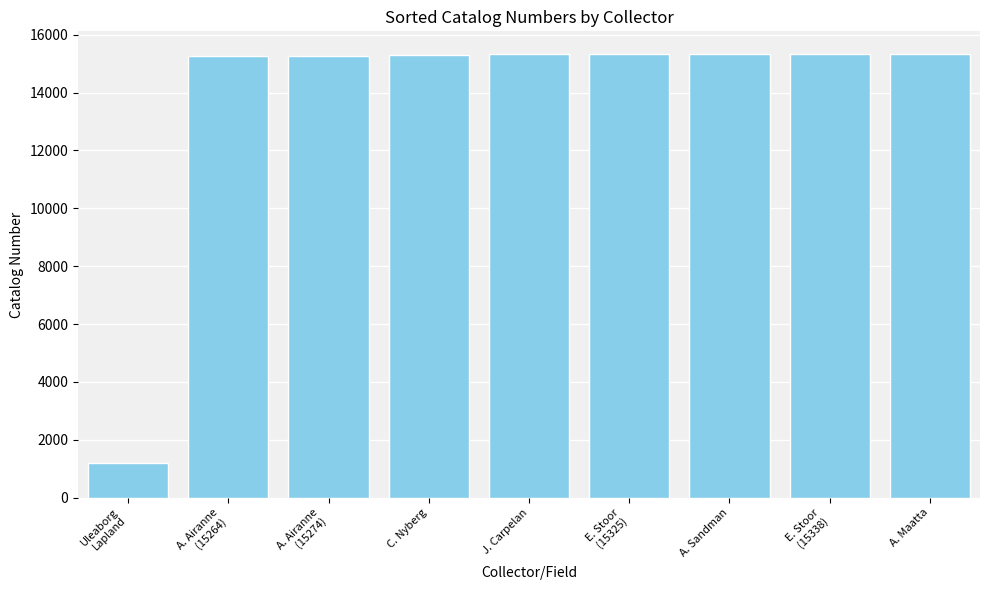

What is the minimum value shown in the chart?

1196